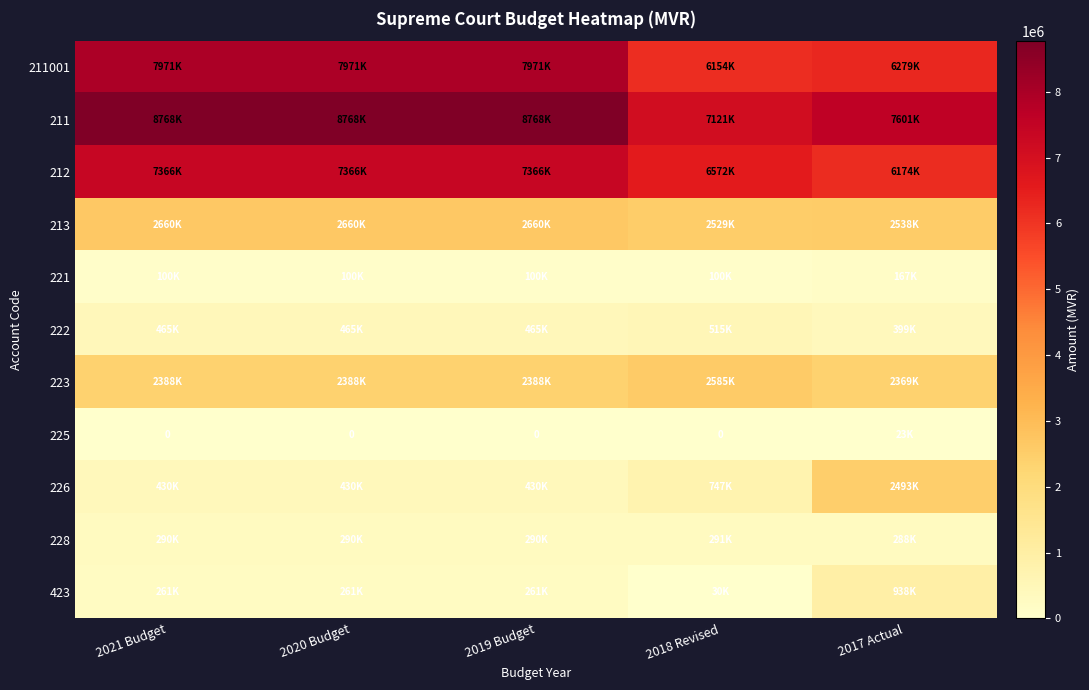

List the series in order of their peak value, lowest first.

225, 221, 228, 222, 423, 226, 223, 213, 212, 211001, 211